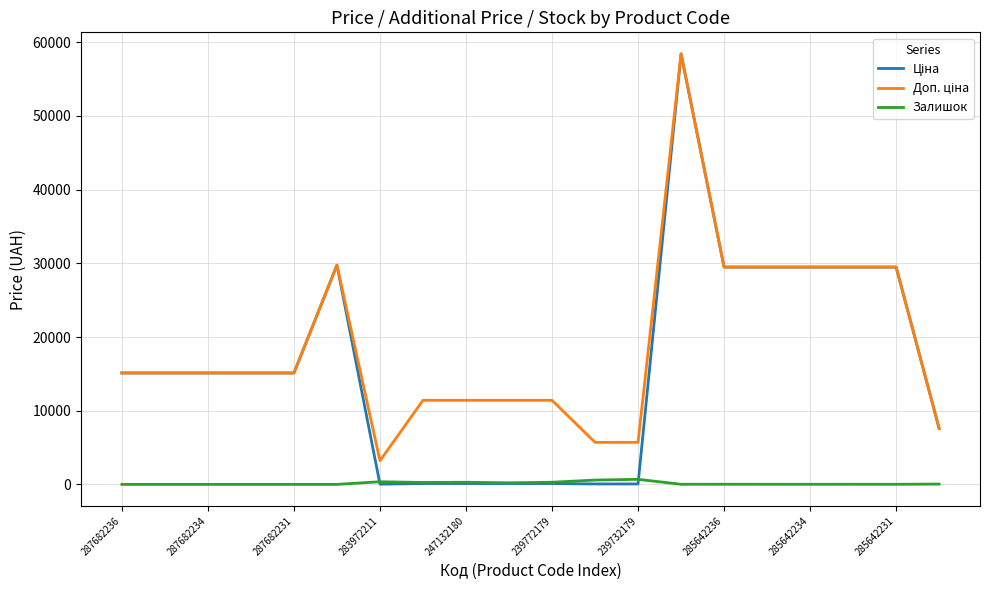

Is this an area chart (filled region under the line)?

No